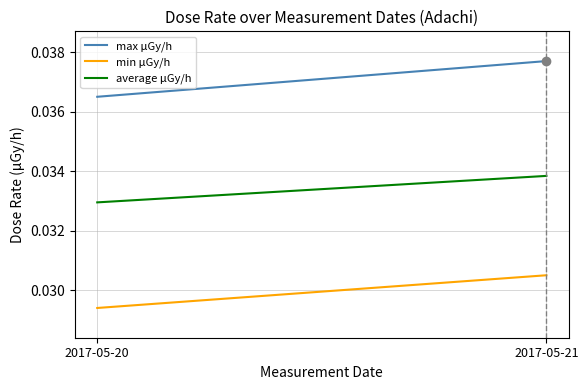

Count the number of categories in the chart.

2